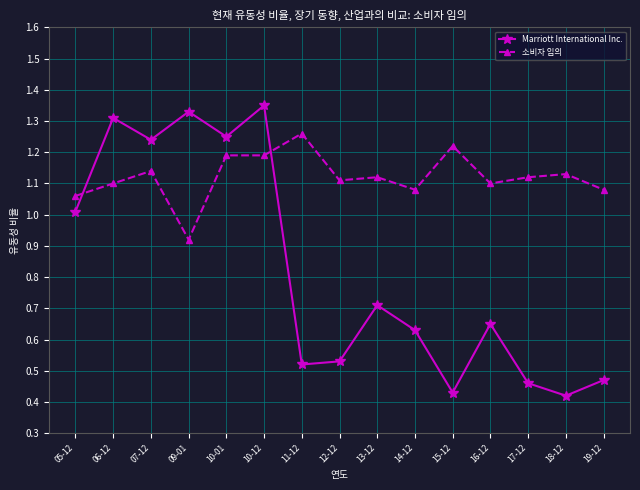

Count the 소비자 임의 values in the range 1 to 2.

14